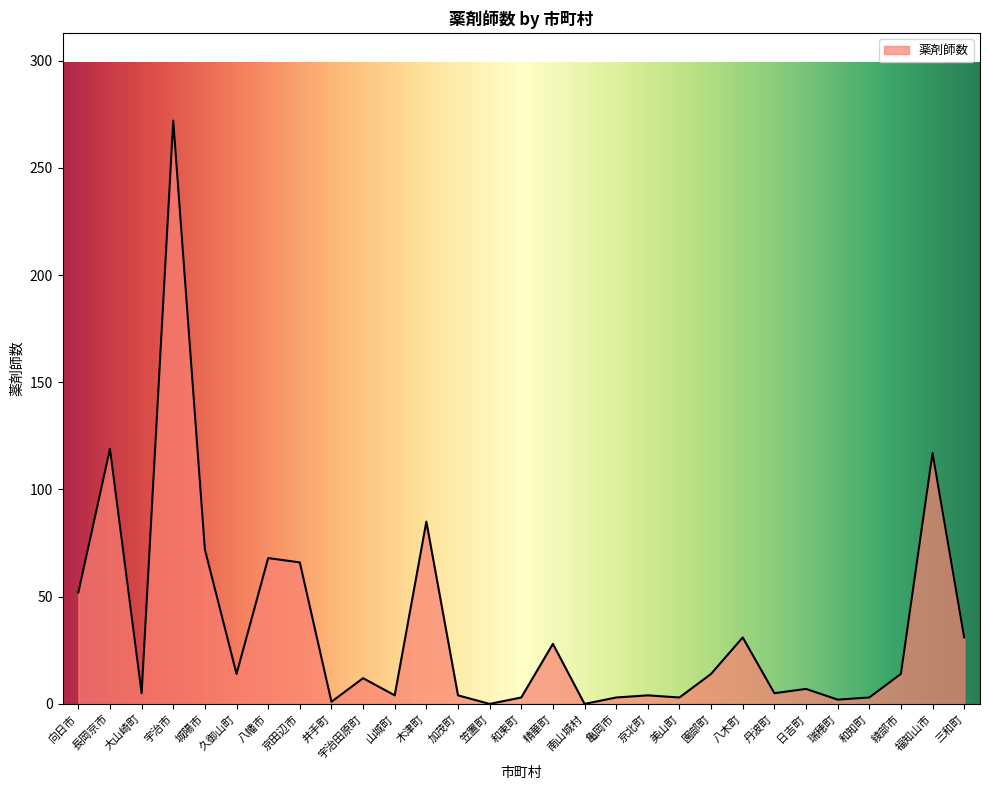

What is the approximate value at 加茂町, to the nearest 5?

5